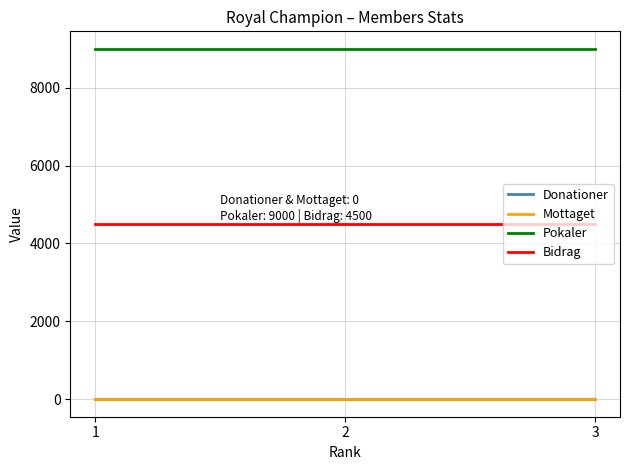

Which label corresponds to the smallest value in the chart?

1